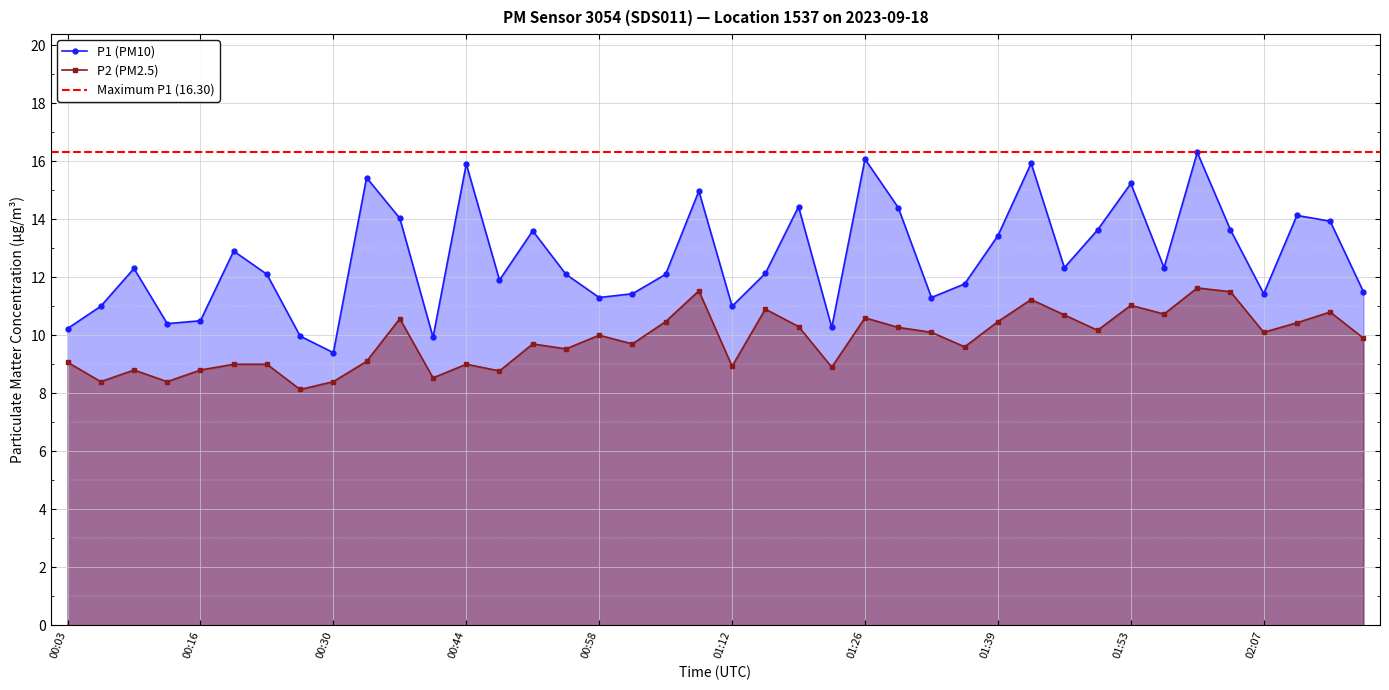

True or false: P1 and P2 intersect in this chart.

False